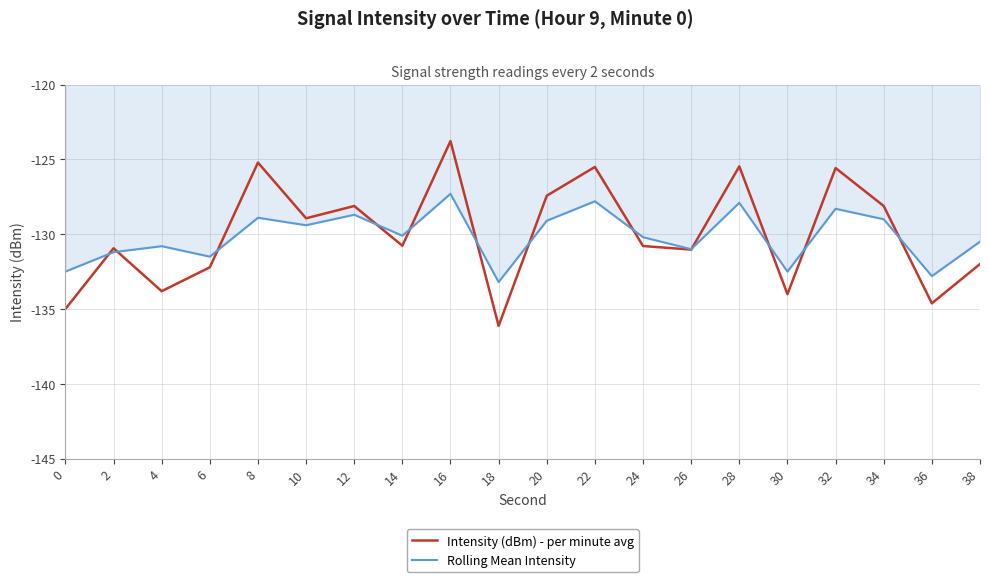

At which label does Rolling Mean Intensity first exceed -130?

8